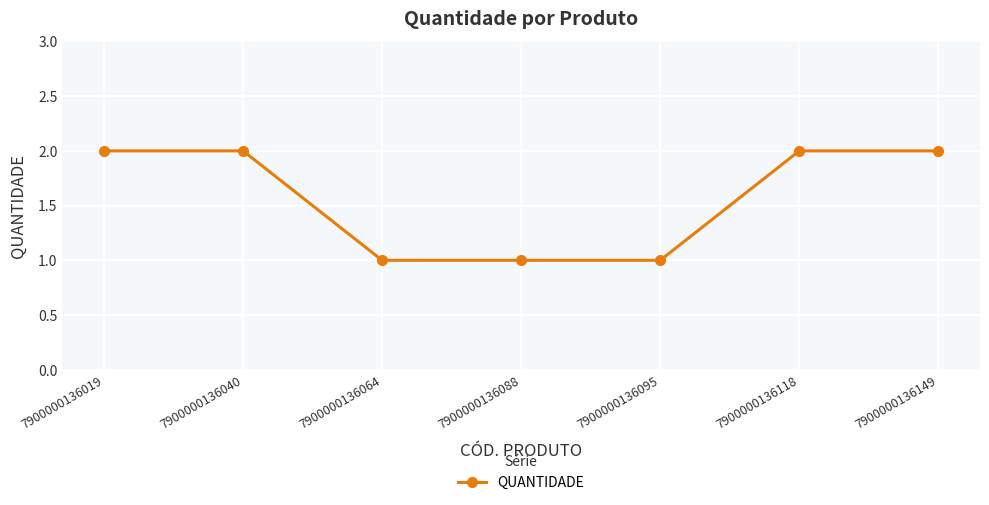

What is the change in value from 7900000136088 to 7900000136118?

+1